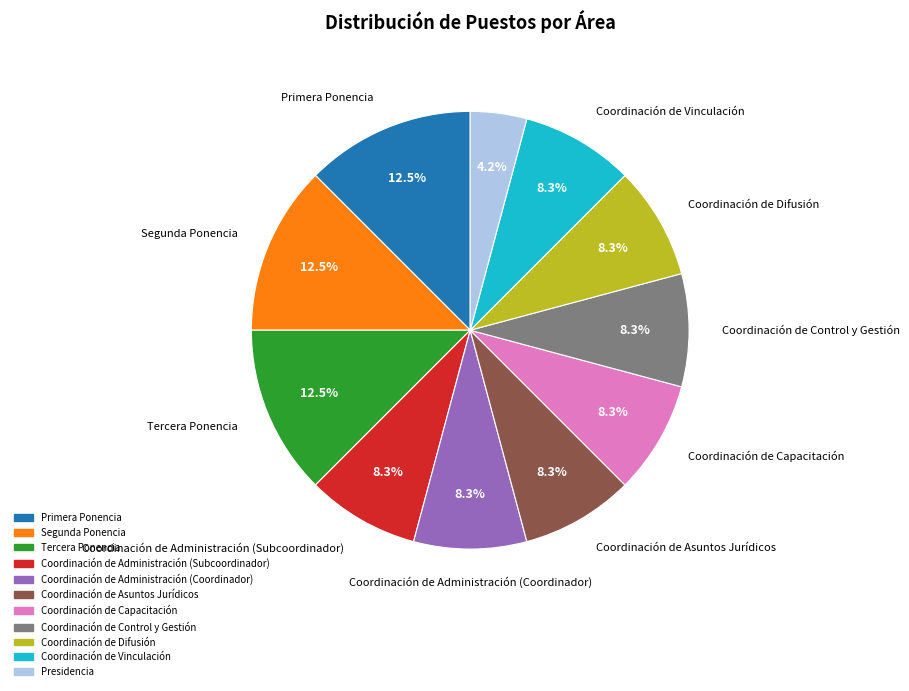

What is the smallest slice in the pie chart?

Presidencia